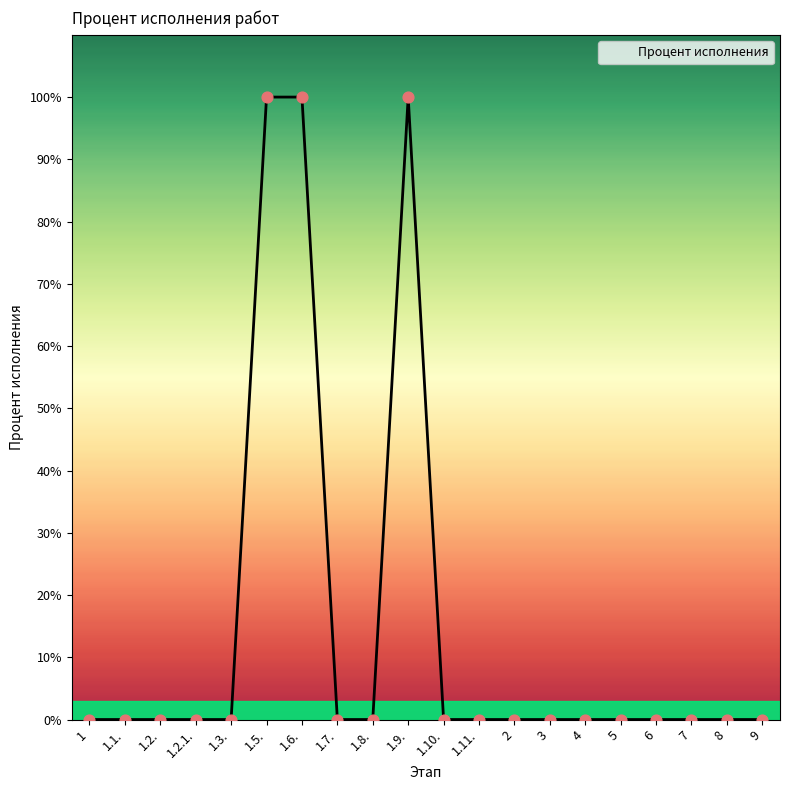

Between 1.9. and 7, which is larger?

1.9.